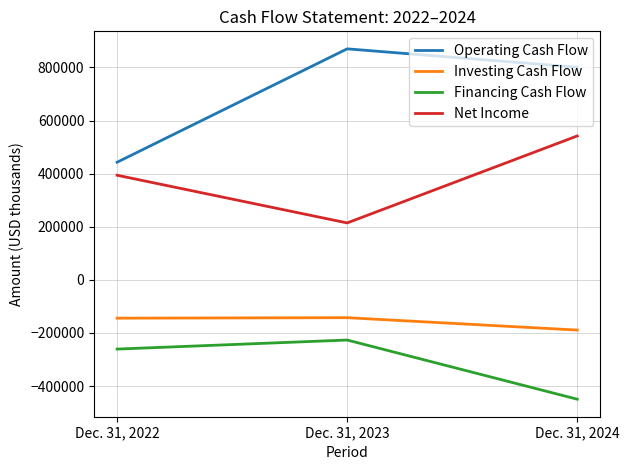

At how many categories does at least one series exceed 353861?

3